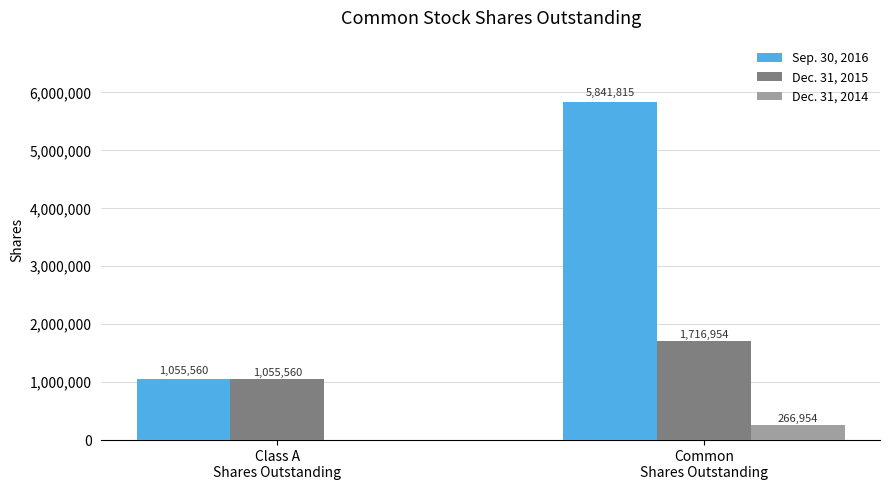

What is the sum of all Dec. 31, 2015 values?

2772514